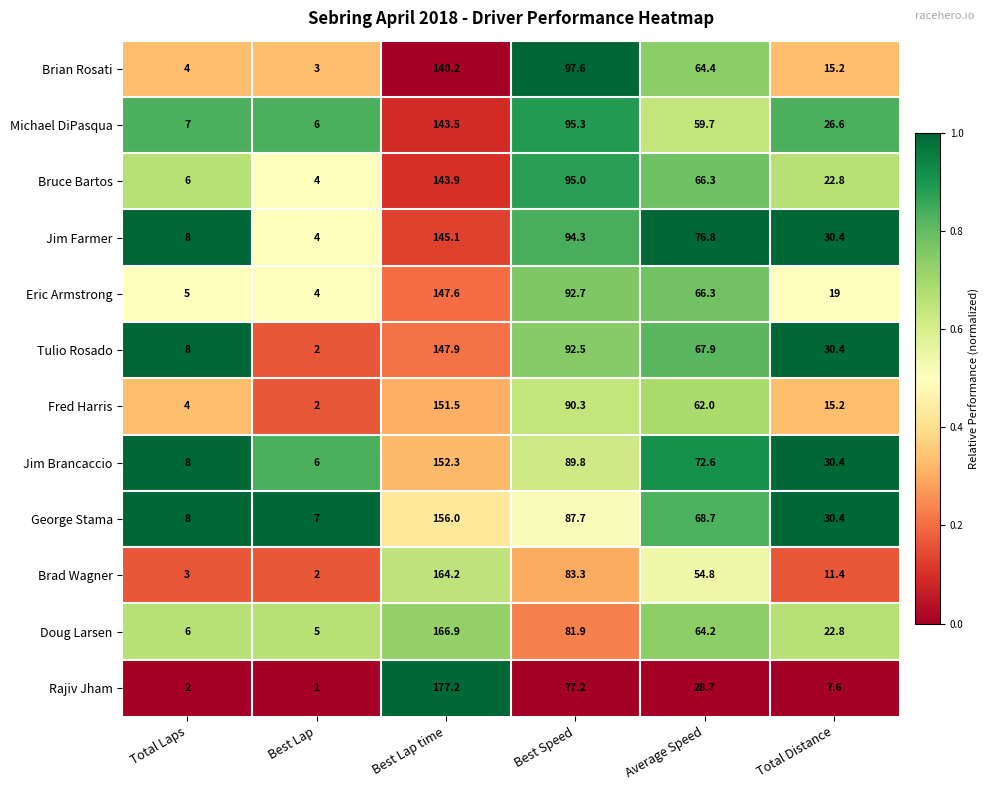

At which category is the sum across all series the highest?

Best Lap time